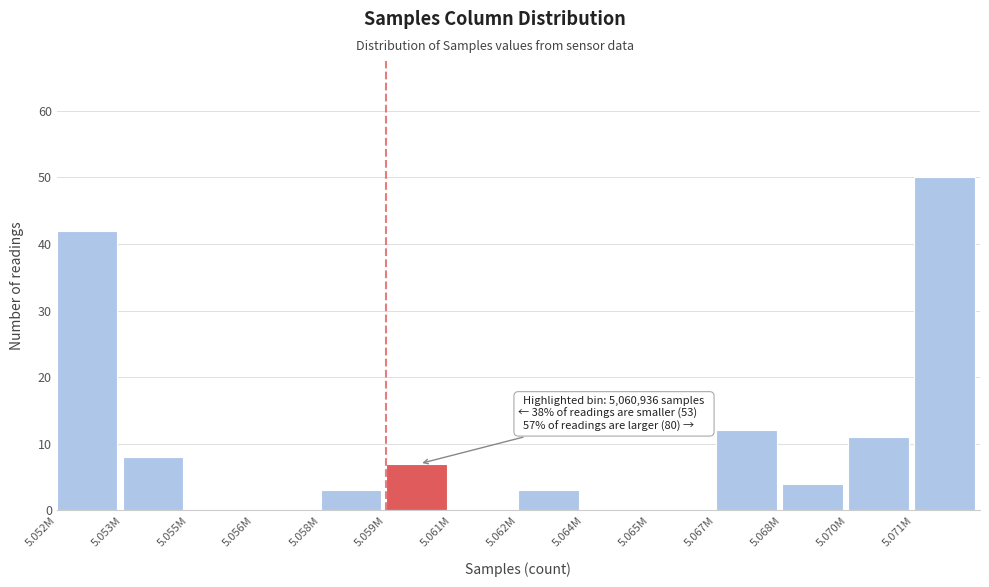

Reading left to right, extract all data points from this chart.

5.052M=42	5.053M=8	5.055M=0	5.056M=0	5.058M=3	5.059M=7	5.061M=0	5.062M=3	5.064M=0	5.065M=0	5.067M=12	5.068M=4	5.070M=11	5.071M=50